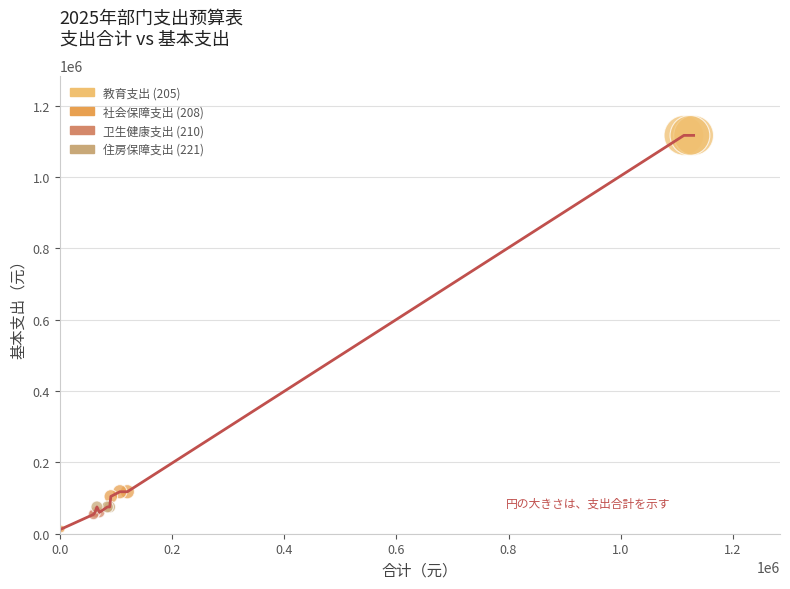

What is the difference between the maximum and minimum values?

1110648.9